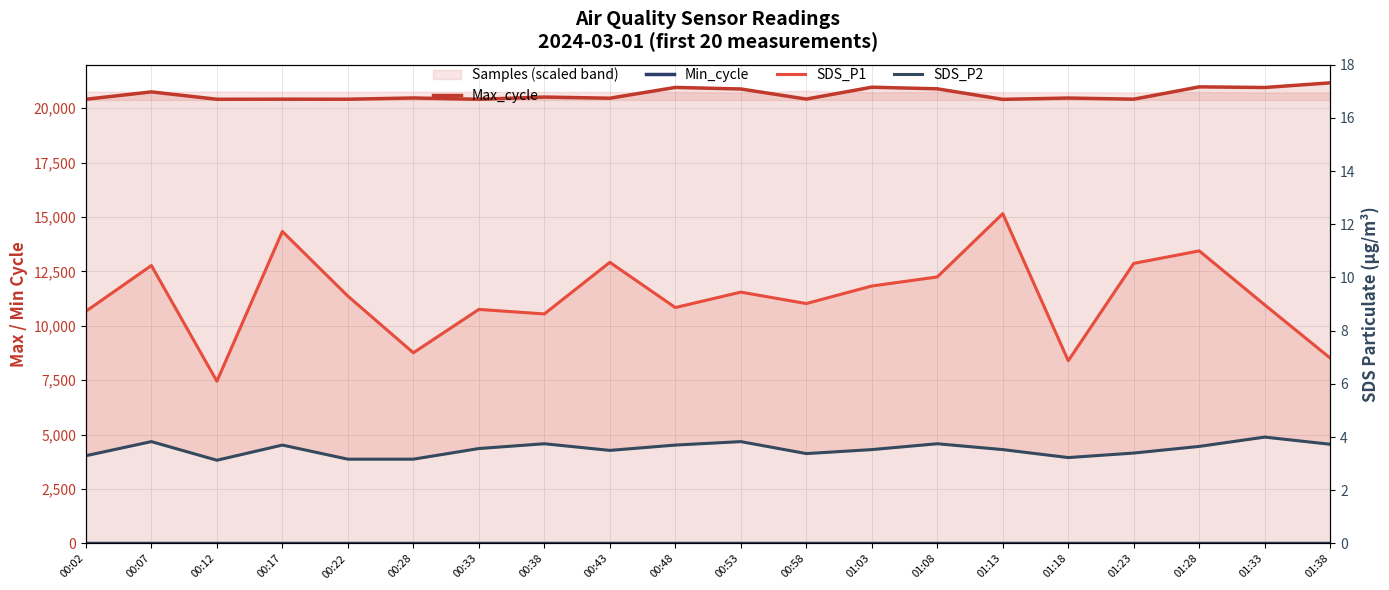

How many lines are shown in the chart?

4